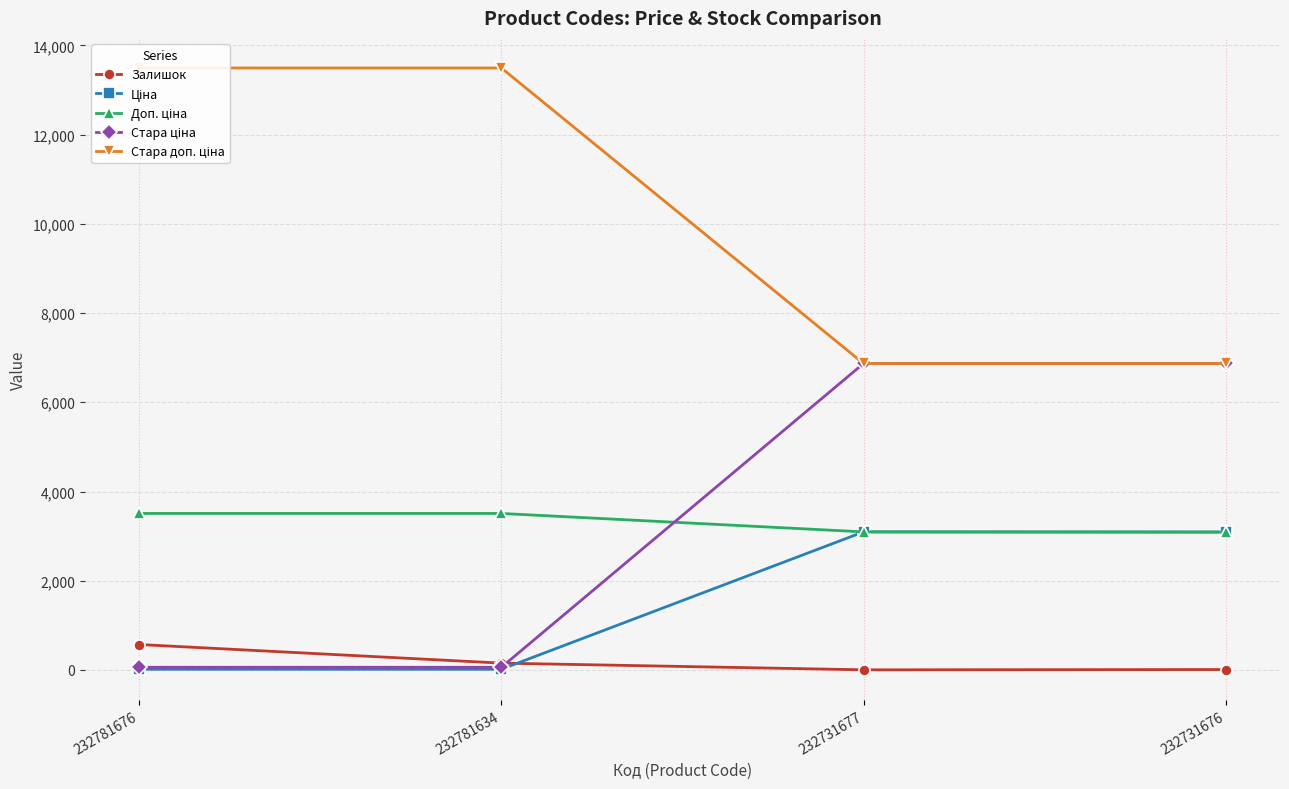

Reading left to right, transcribe all the data shown in this chart.

Залишок: 232781676=570.0	232781634=153.0	232731677=3.0	232731676=9.0
Ціна: 232781676=15.6	232781634=15.6	232731677=3094.7	232731676=3091.2
Доп. ціна: 232781676=3508.0	232781634=3508.0	232731677=3095.0	232731676=3091.0
Стара ціна: 232781676=60.0	232781634=60.0	232731677=6869.4	232731676=6869.4
Стара доп. ціна: 232781676=13493.2	232781634=13493.2	232731677=6869.4	232731676=6869.4